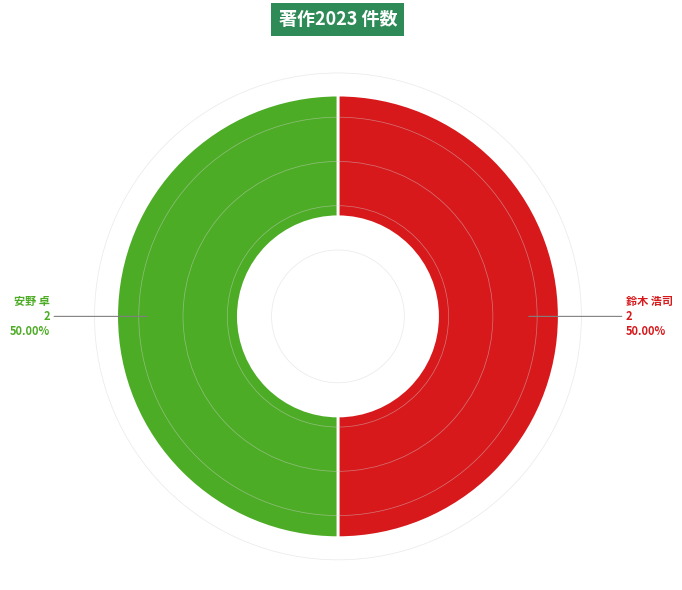

Is the sum of 鈴木 浩司 and 安野 卓 greater than half?

Yes